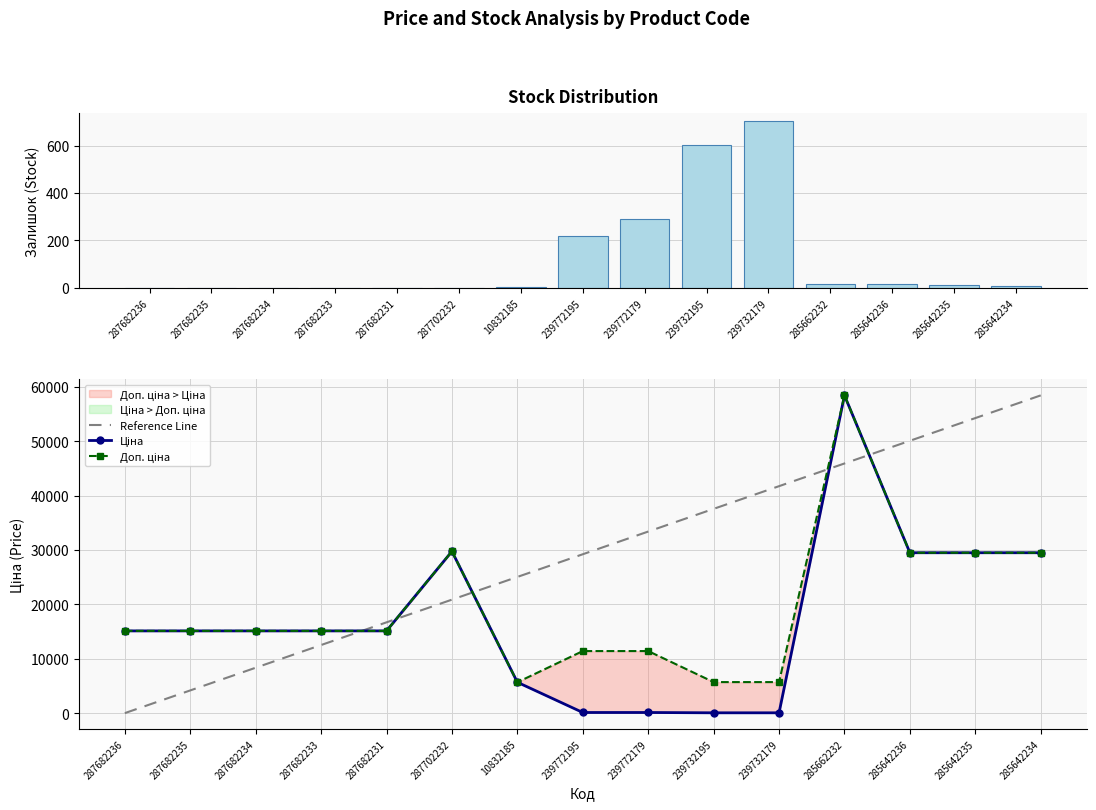

What is the spread (max minus min) of values at 239772179?

33272.5